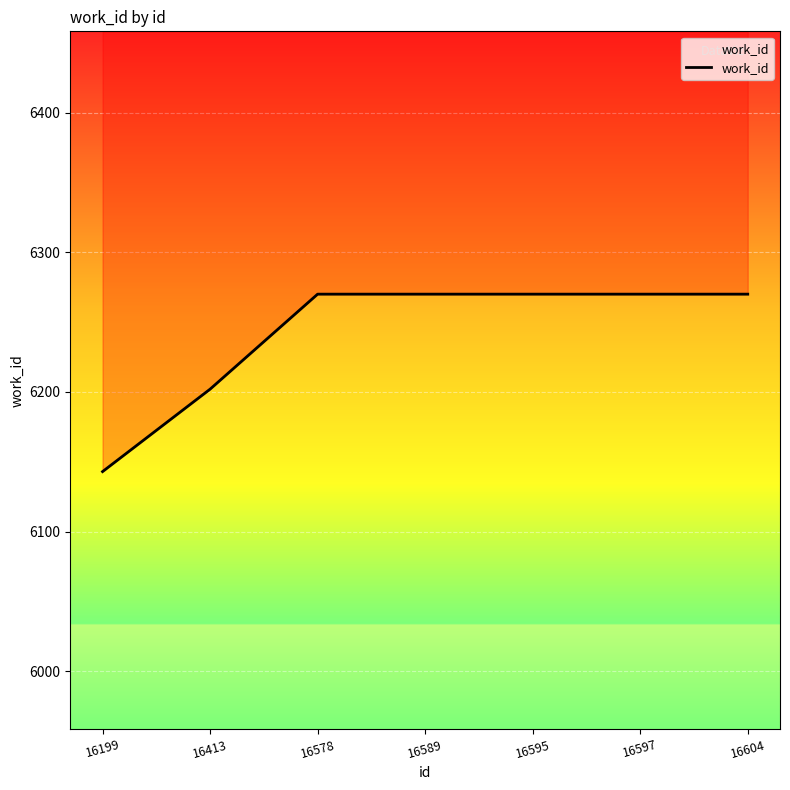

Reading left to right, extract all data points from this chart.

16199=6143	16413=6202	16578=6270	16589=6270	16595=6270	16597=6270	16604=6270